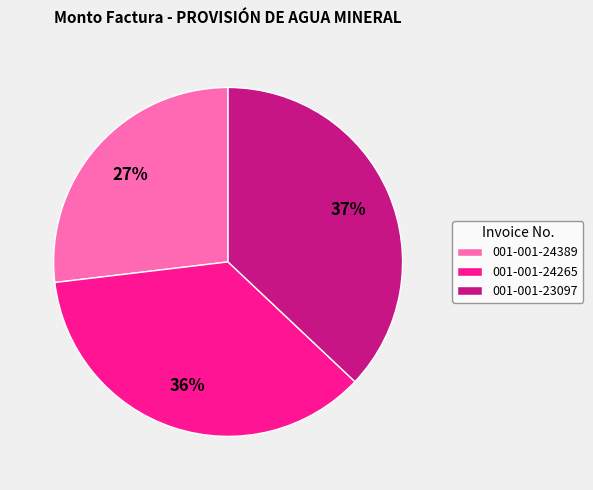

What percentage is the 001-001-24389 slice, to the nearest percent?

27%